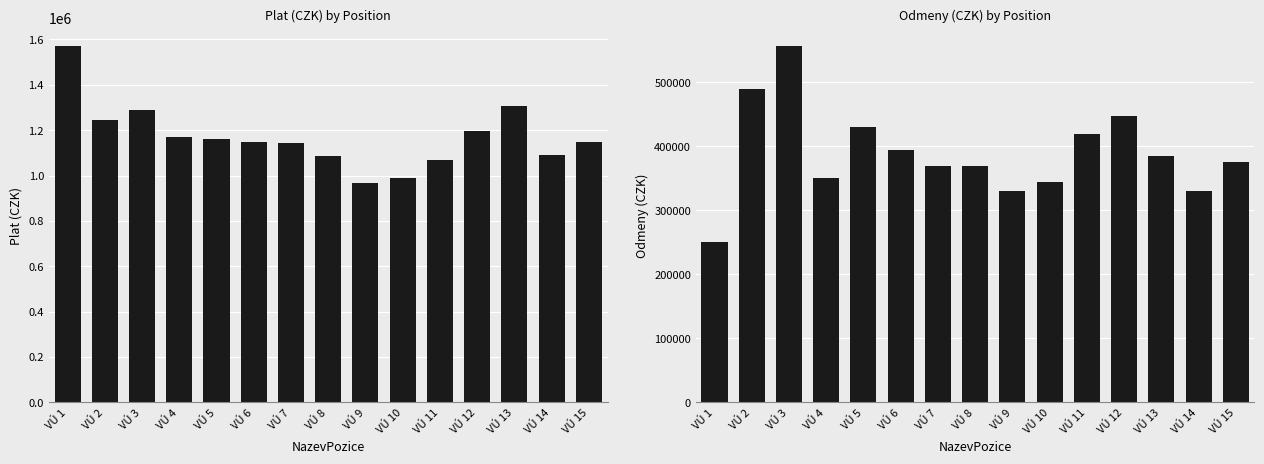

How many distinct data groups are displayed?

2